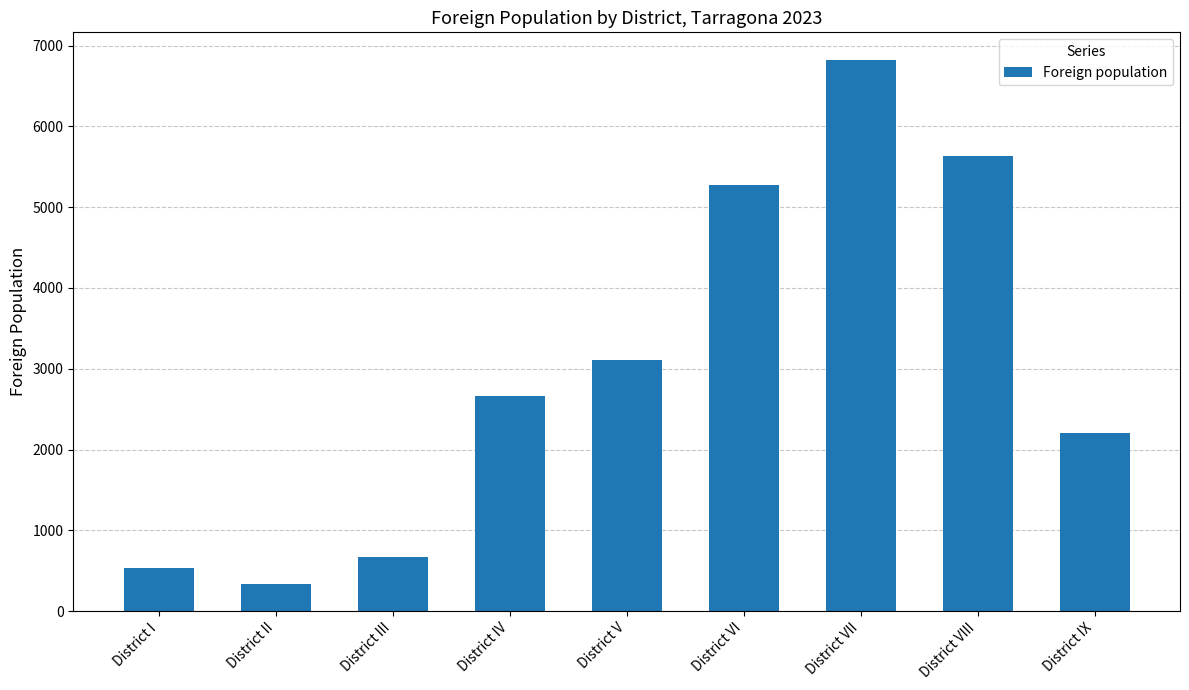

How many bars are there in total?

9